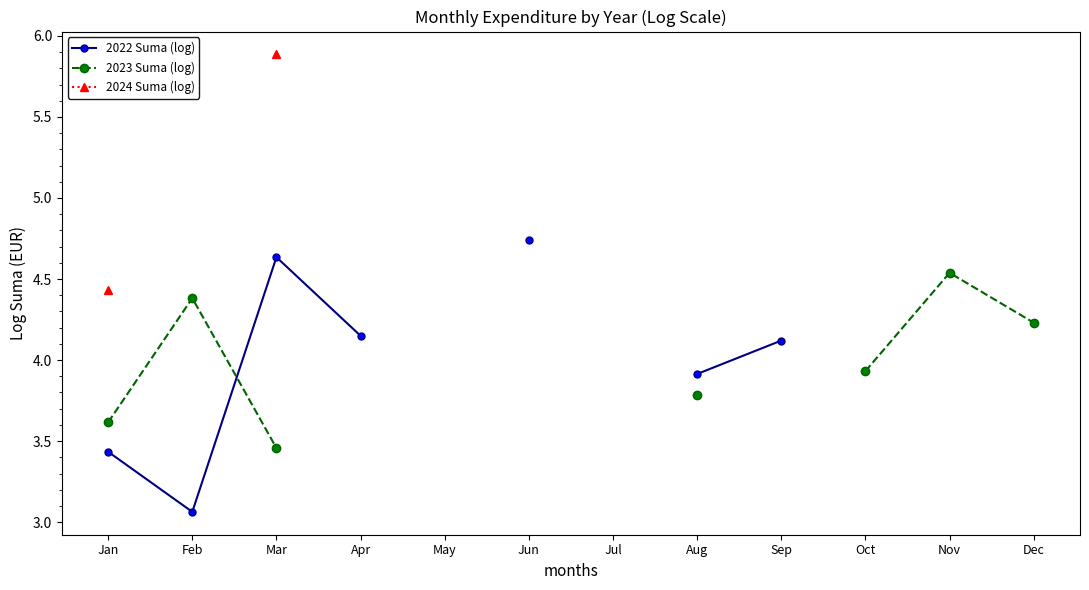

At which category is the sum across all series the highest?

Mar